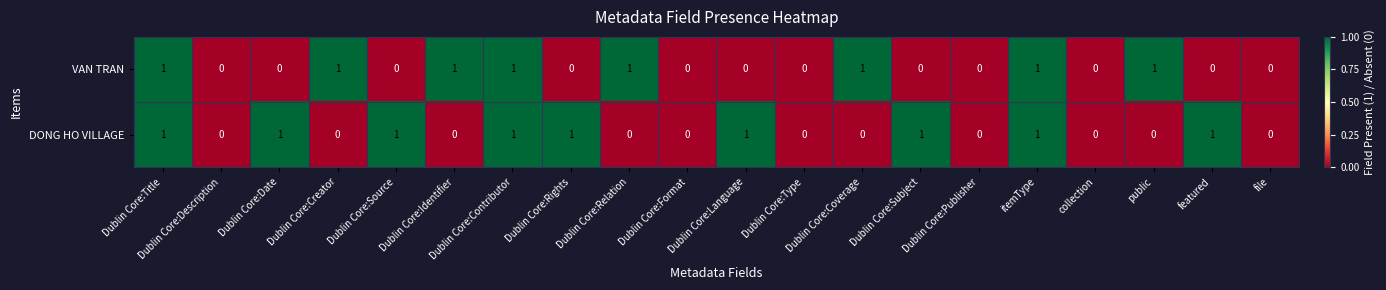

True or false: DONG HO VILLAGE has a value of 0 at Dublin Core:Source.

False